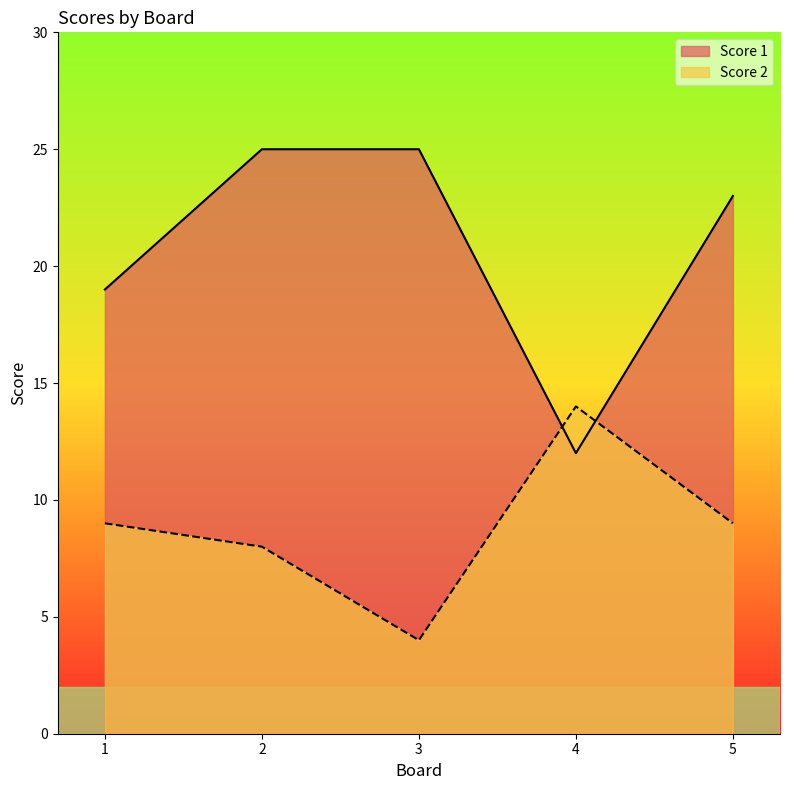

What are all the series names shown in the legend?

Score 1, Score 2